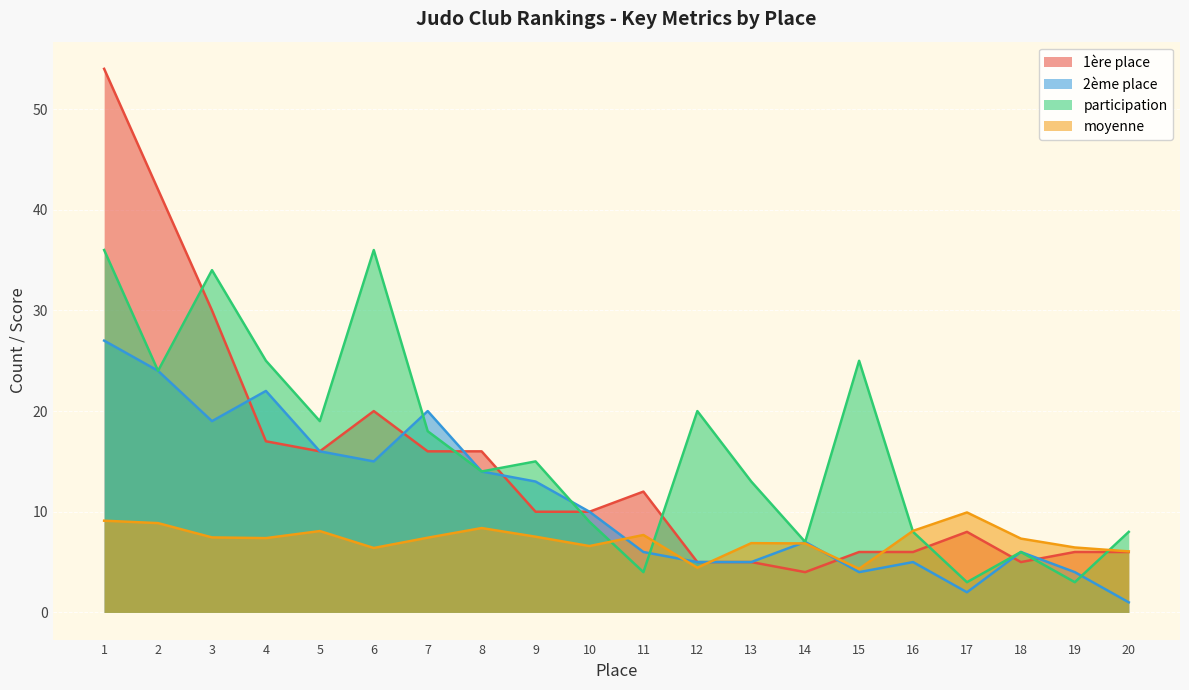

Which category has the lowest value in the participation series?

17